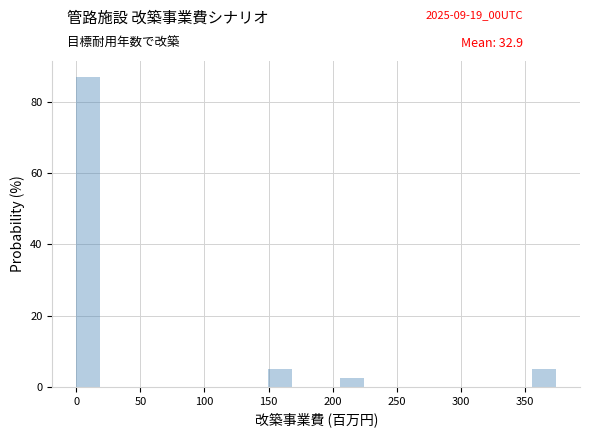

Around what value on the x-axis is the tallest bar? Give the approximate position of its centre, as read against the axis.

10